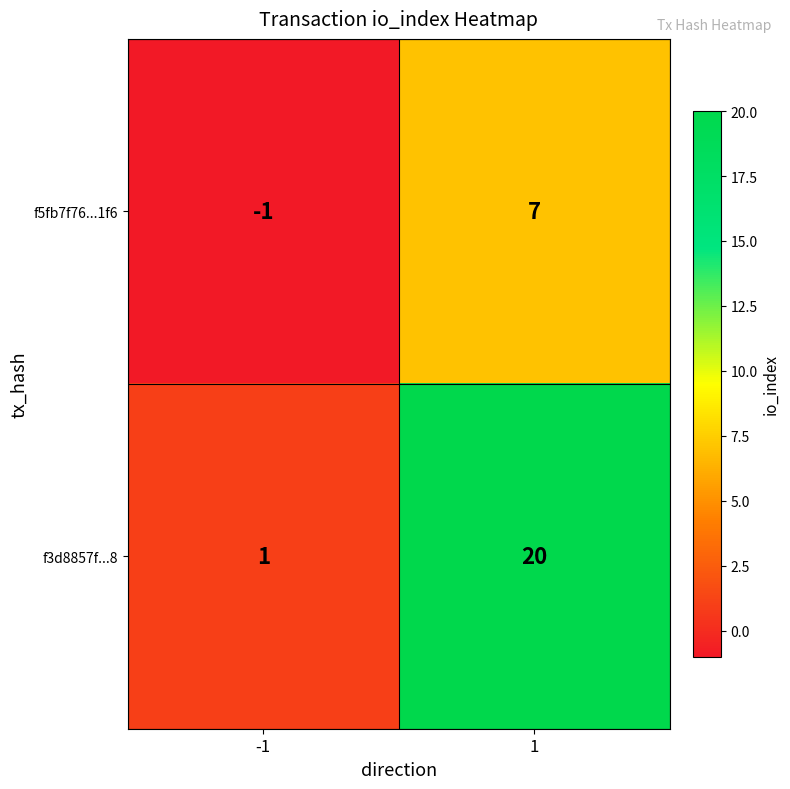

What is the difference between the highest and lowest values at 1?

13